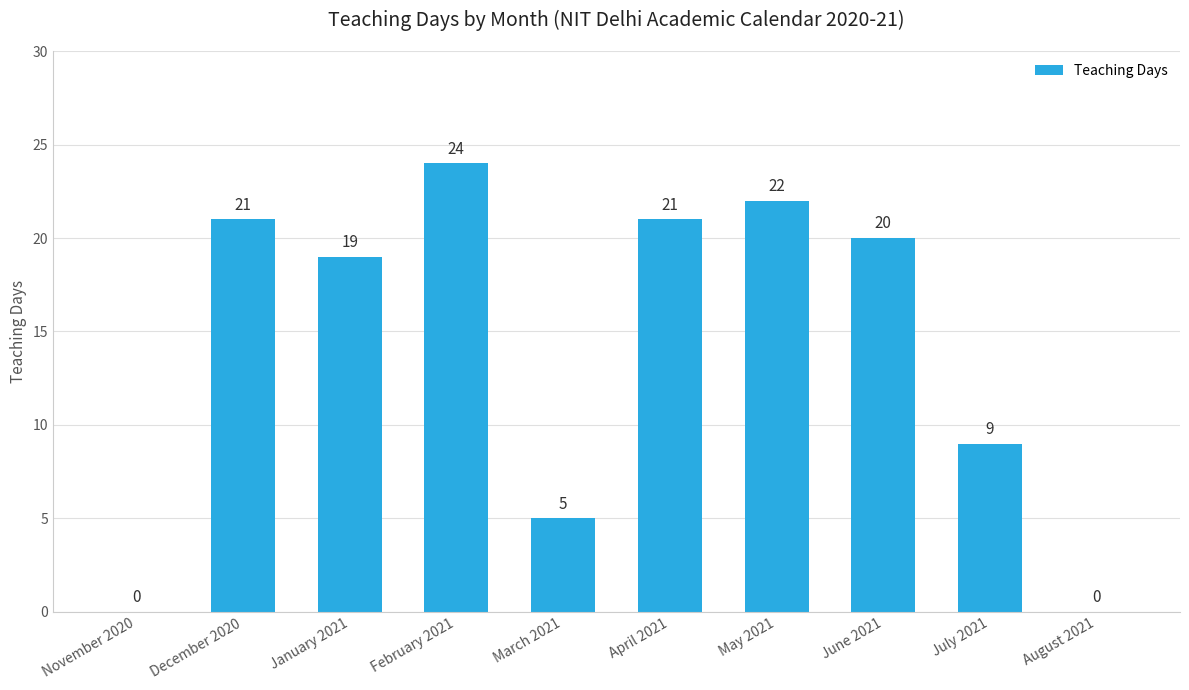

True or false: the data shows 5 at March 2021.

True